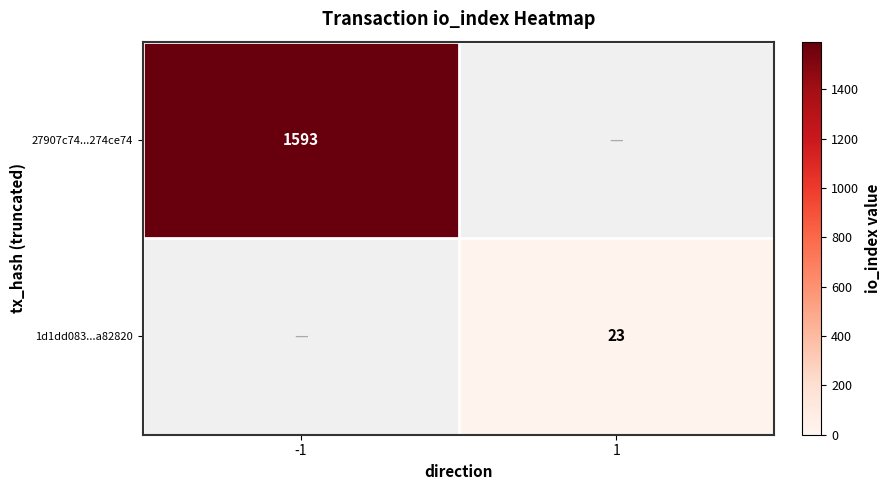

The 1d1dd083...a82820 series shows 23 at 1. True or false?

True